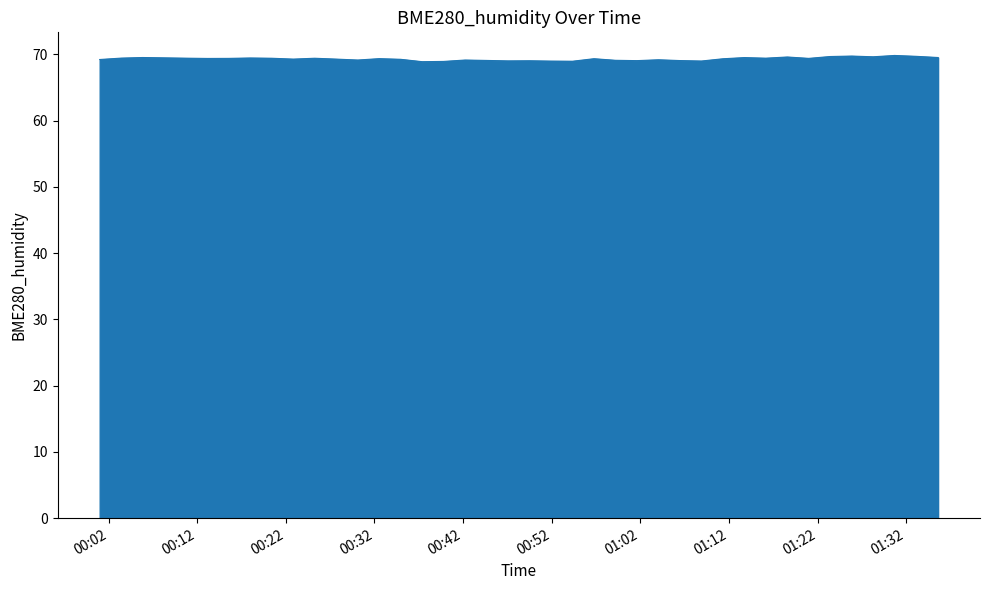

What is the average value?

69.3